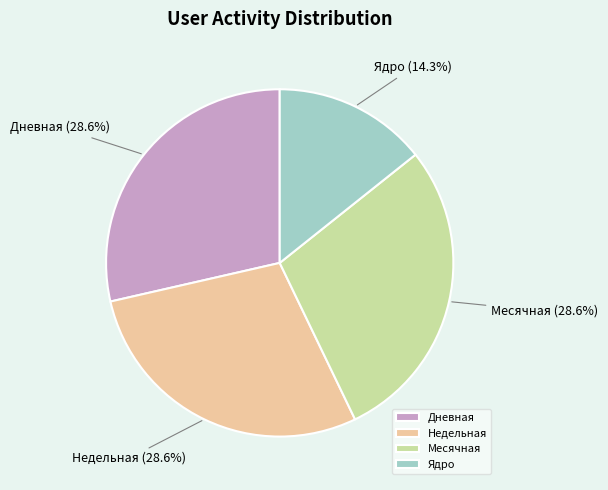

To the nearest percent, what is the average slice percentage?

25%